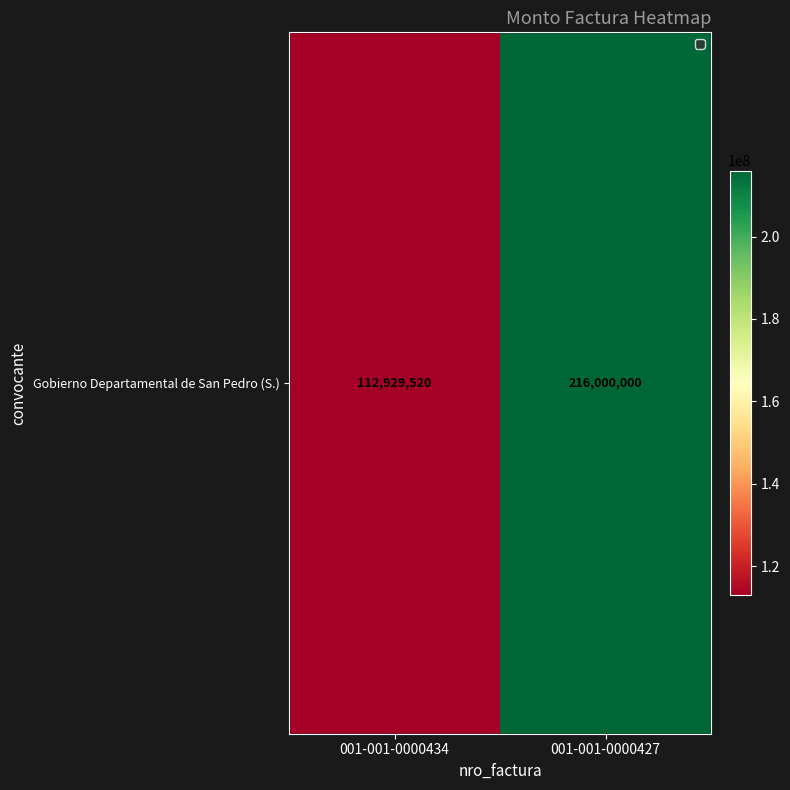

Reading left to right, extract all data points from this chart.

001-001-0000434=112929520	001-001-0000427=216000000